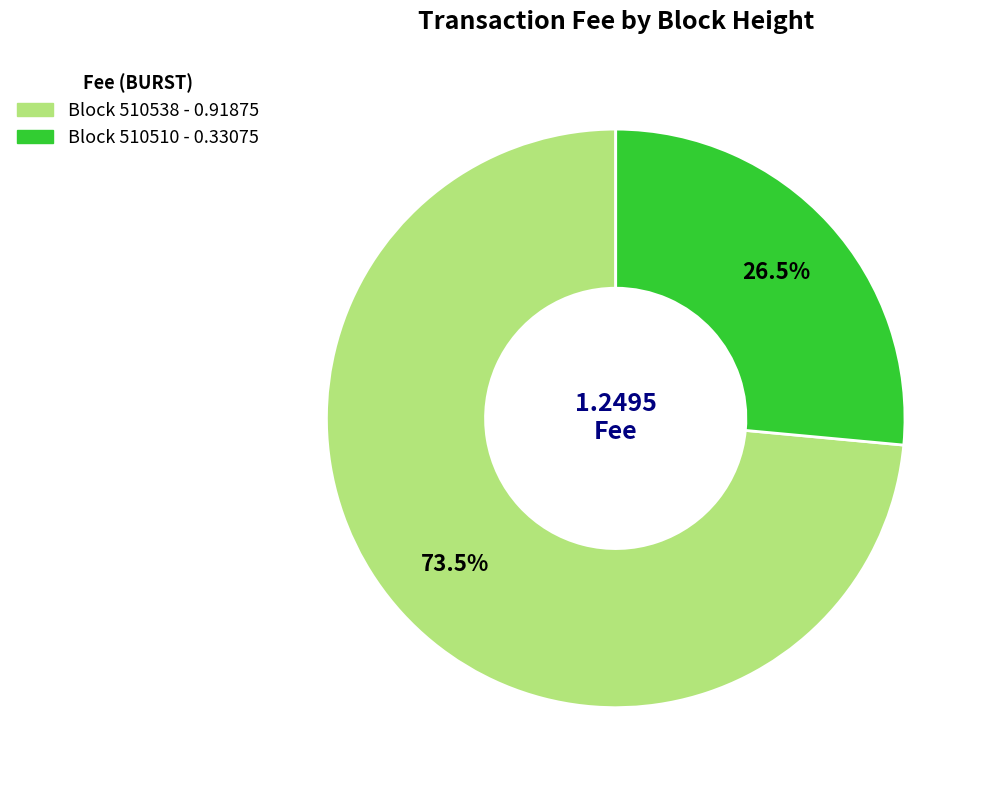

Is there any slice that represents more than half of the pie?

Yes